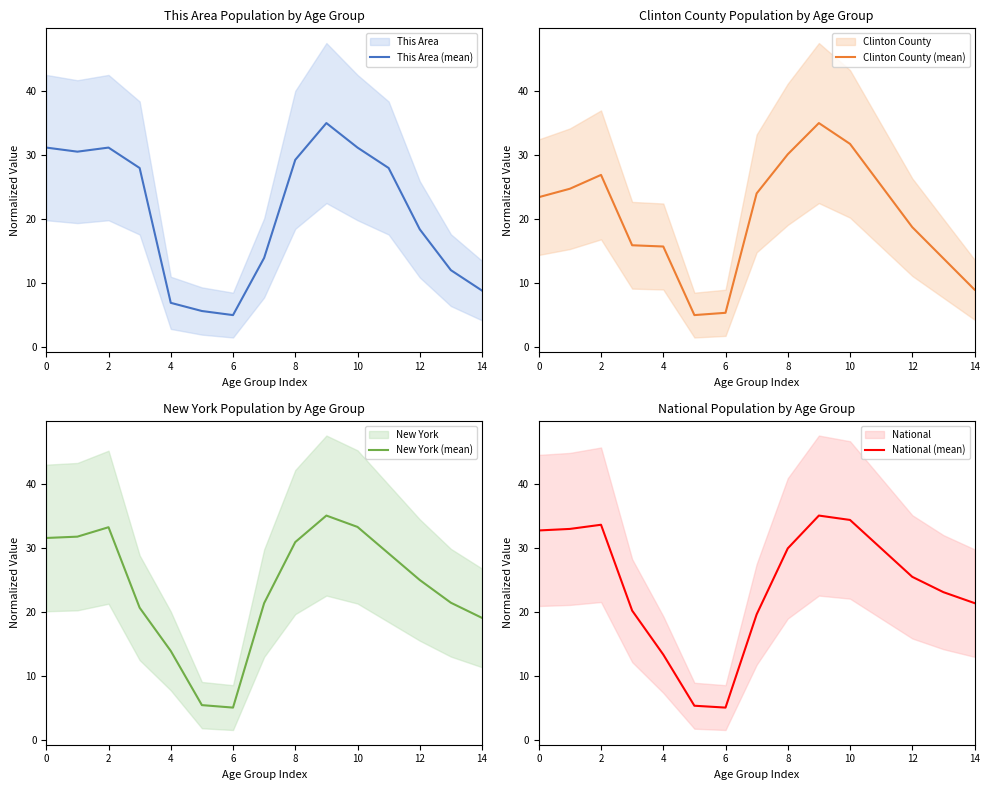

The value of This Area (mean) at 0 is 31.2. True or false?

True